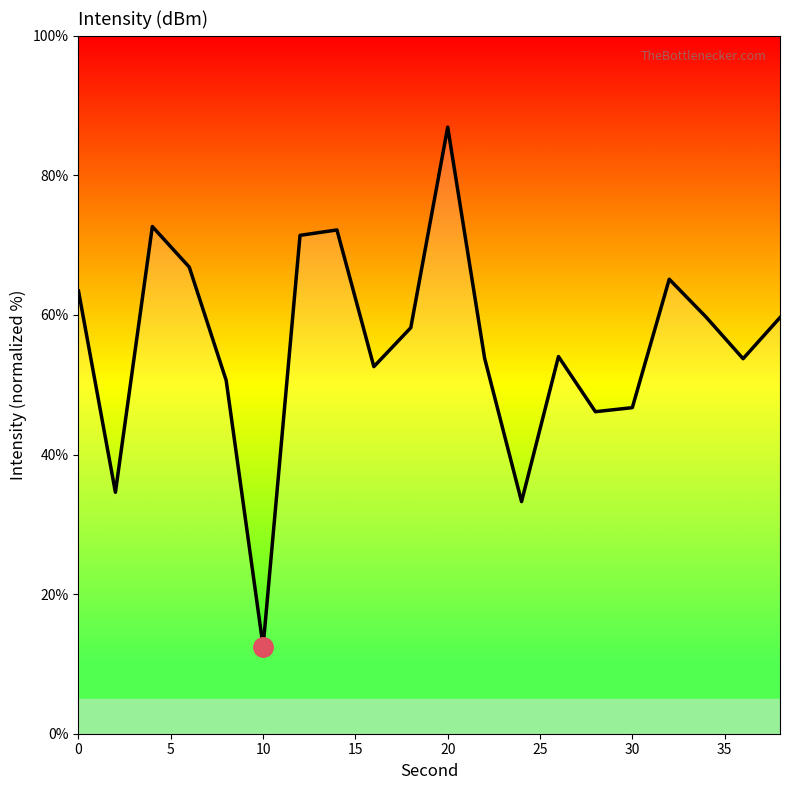

Between 15 and 20, which is larger?

20